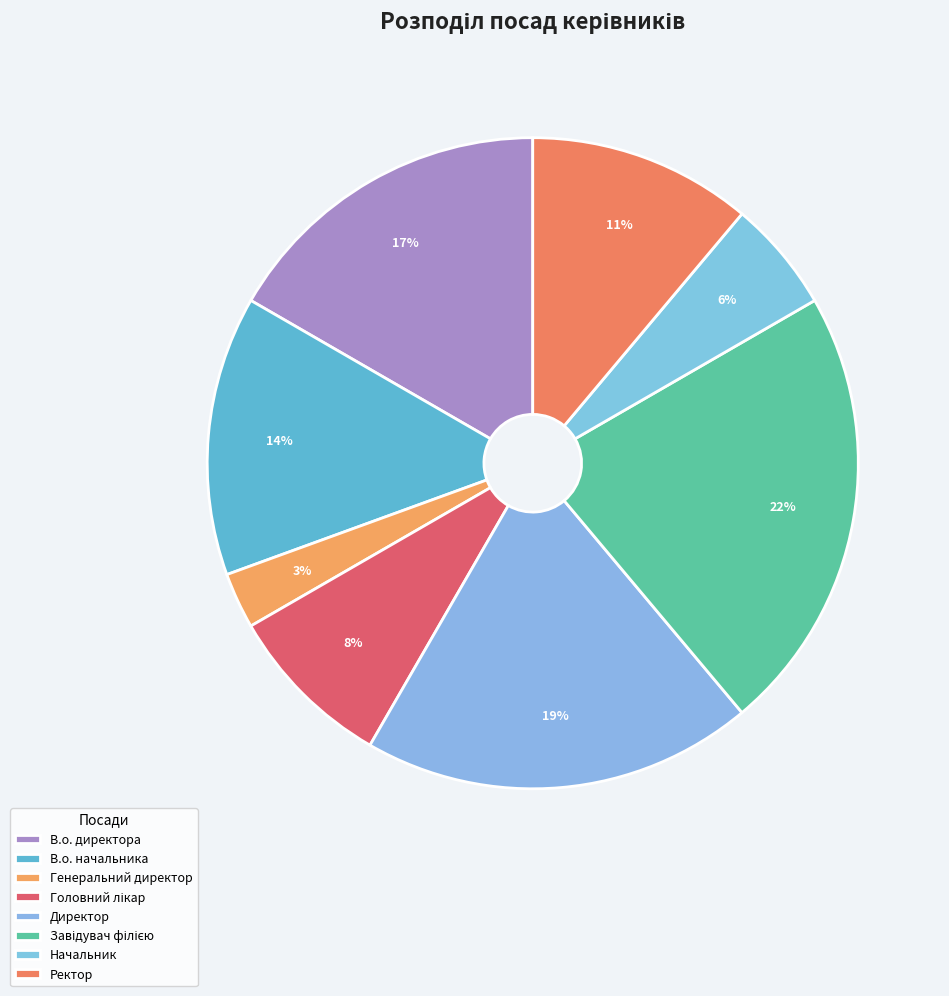

The Директор slice represents 12% of the pie. True or false?

False